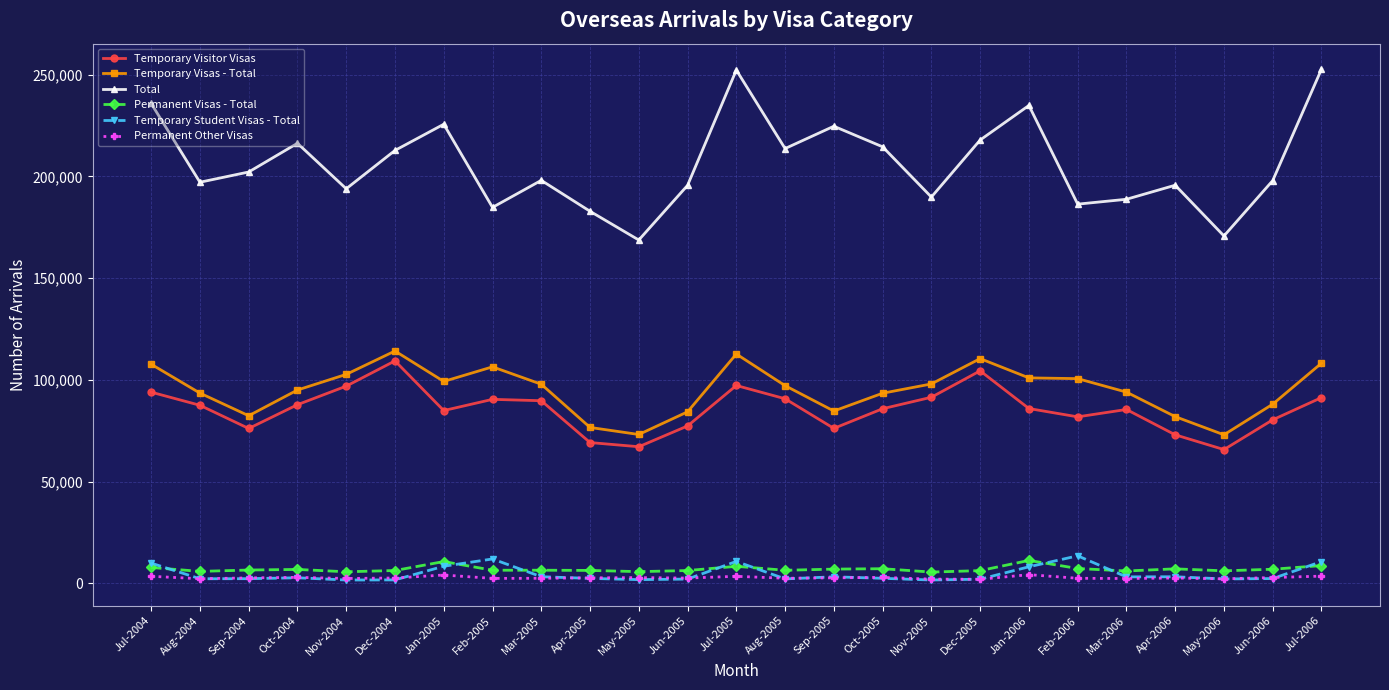

How many categories are shown in the chart?

25